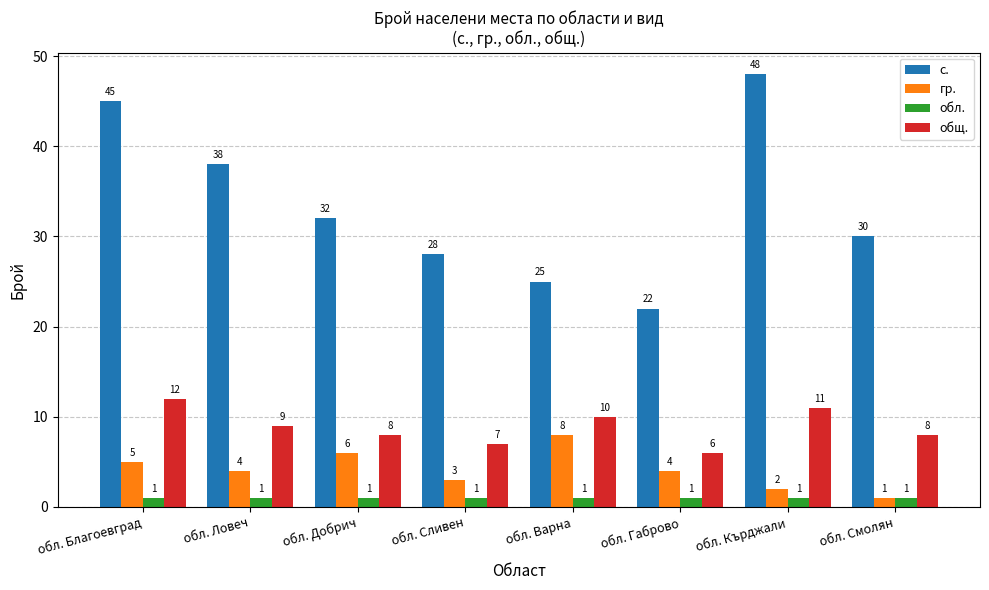

Between обл. Габрово and обл. Кърджали, which series saw the biggest shift?

с.